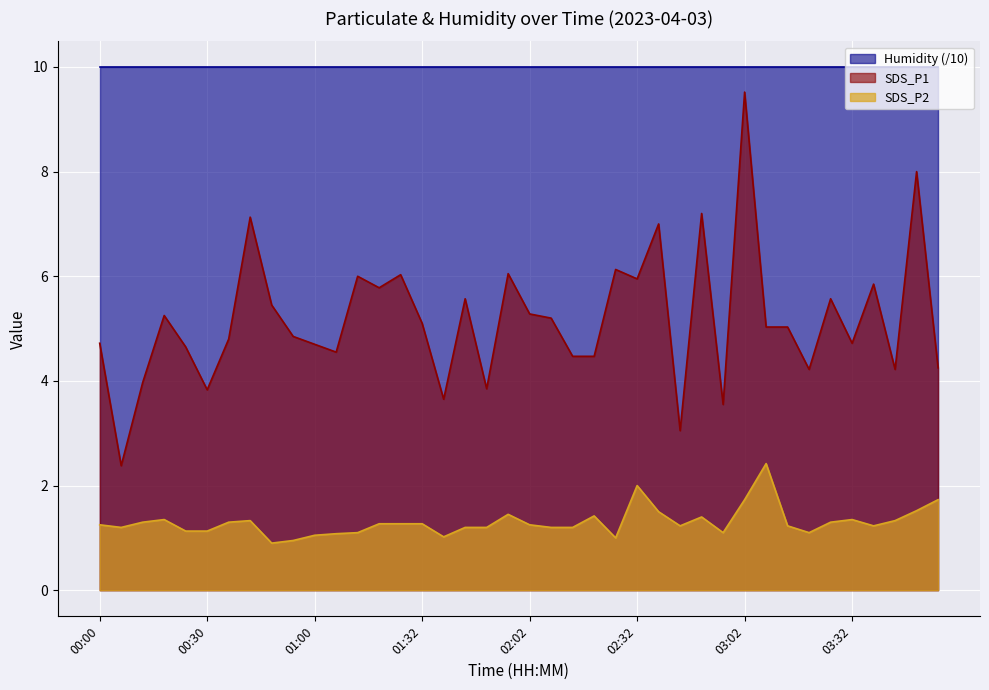

What is the label of the 22nd point from the right?

01:50